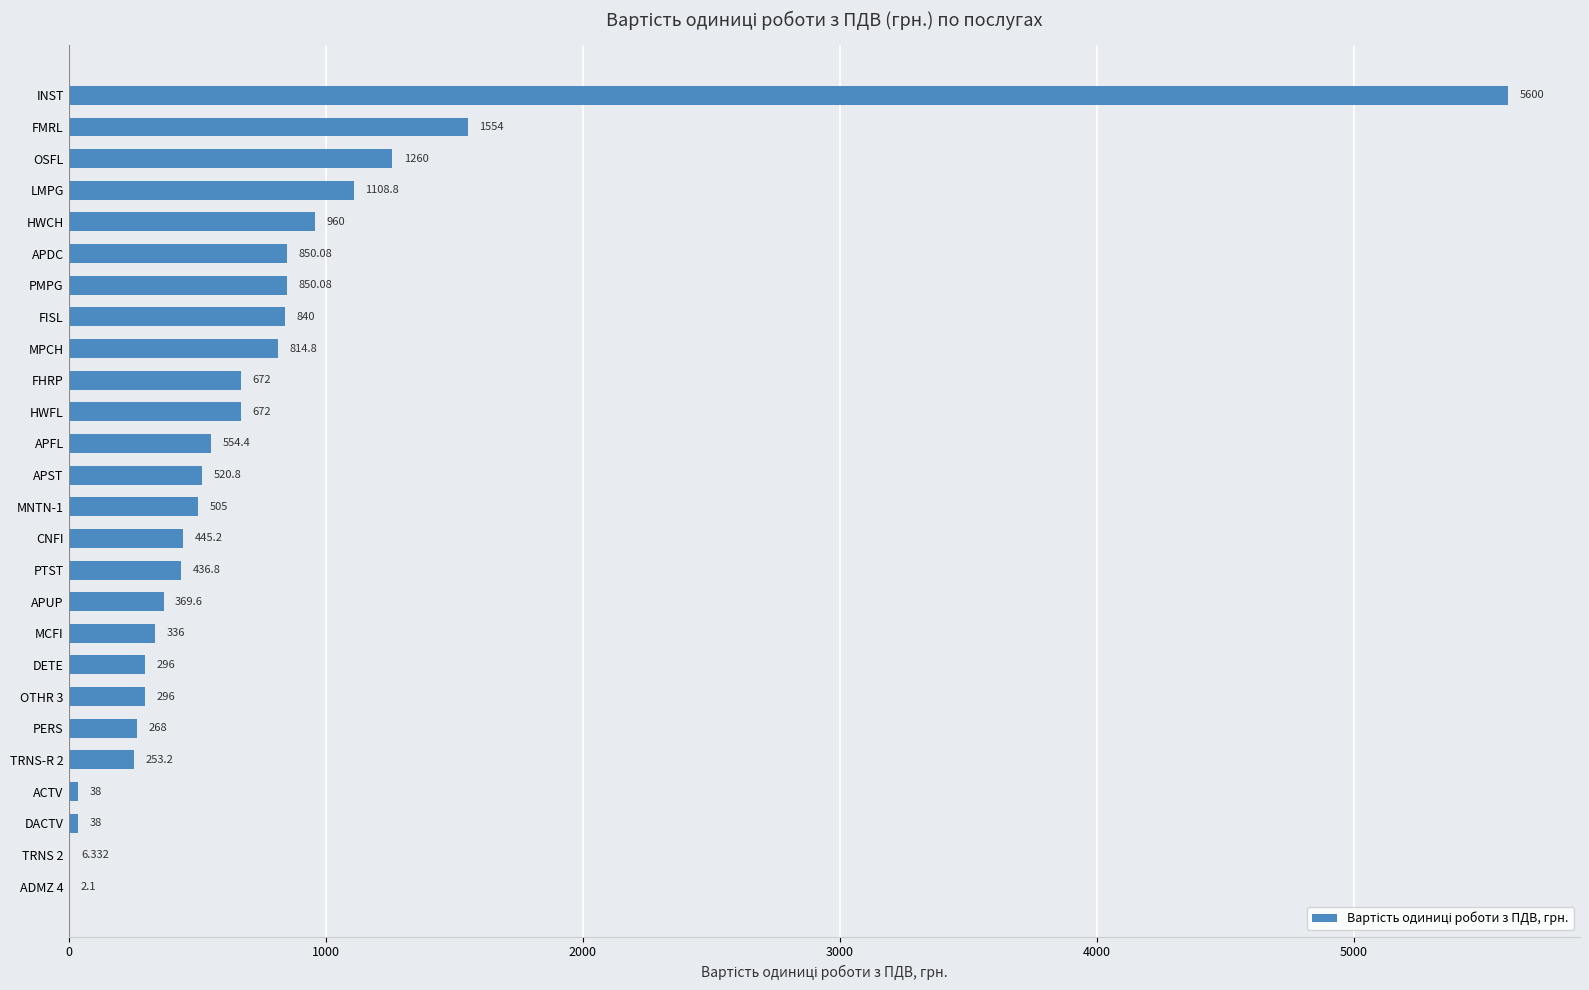

Which category has the highest value across all series?

INST